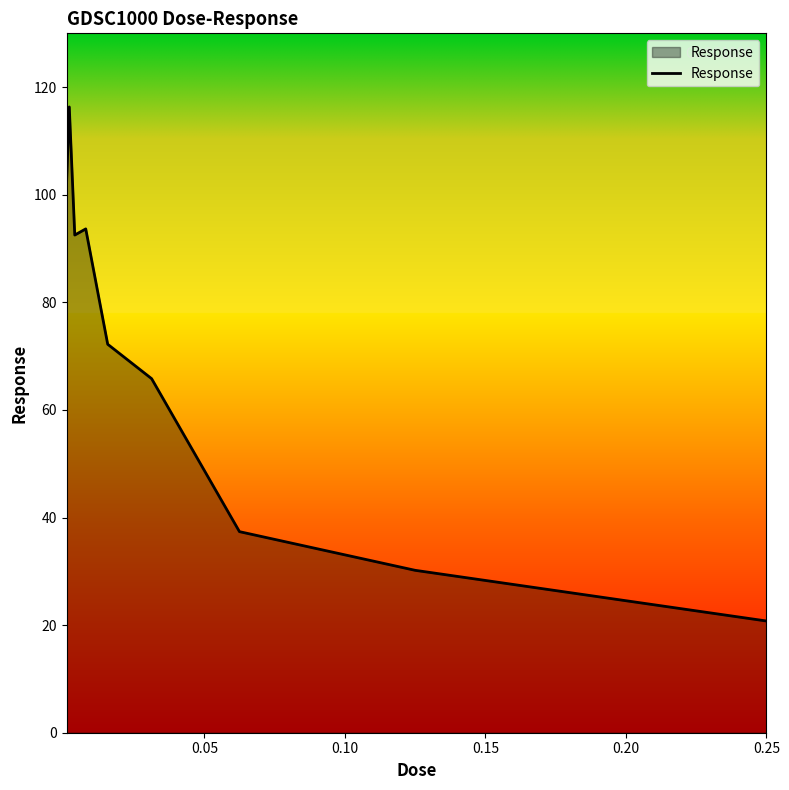

What is the minimum value shown in the chart?

20.8